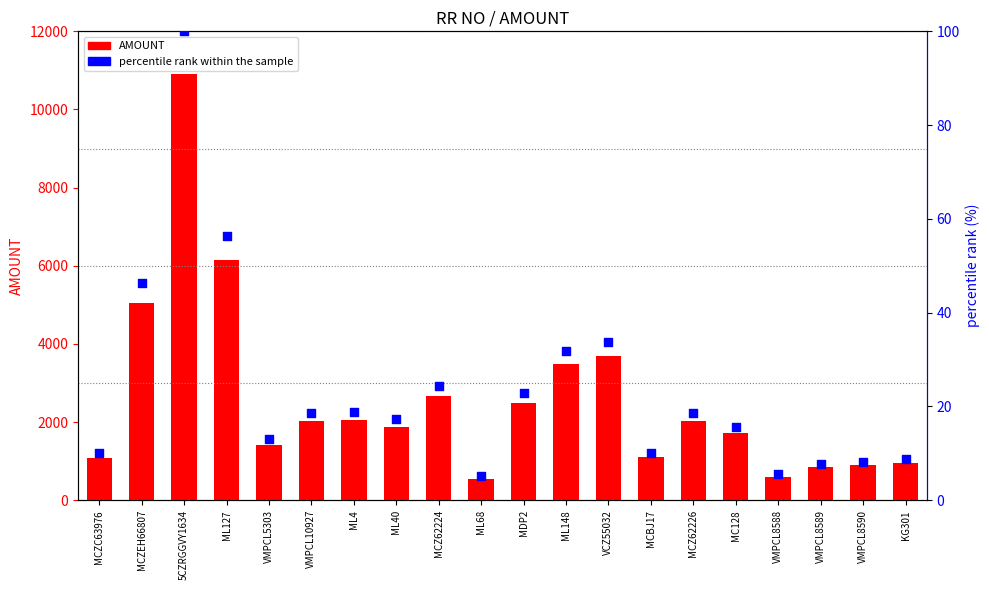

At how many categories does at least one series exceed 8910?

1